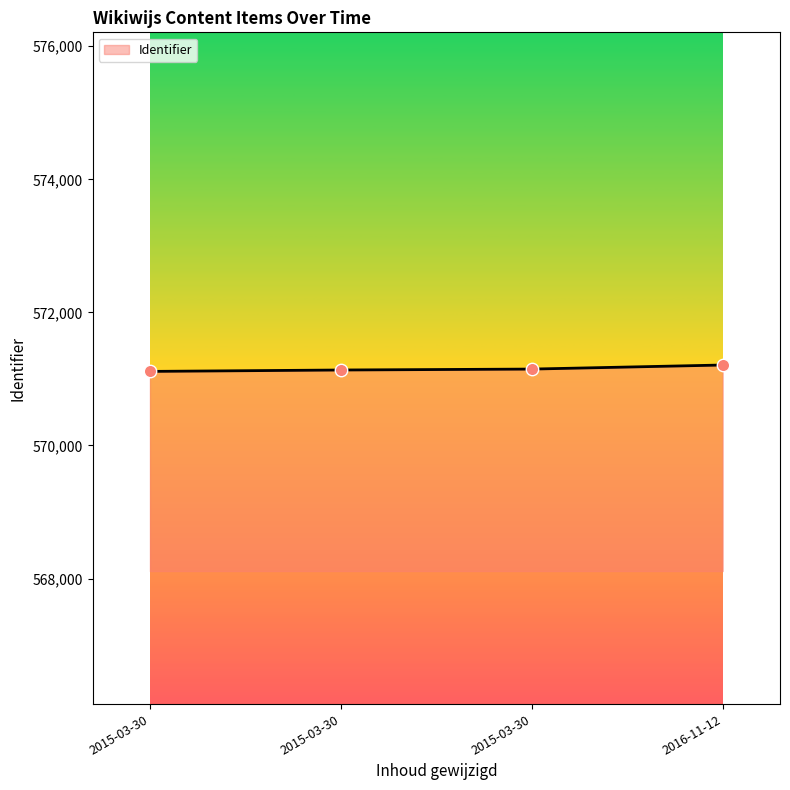

What is the ratio of the value at 2015-03-30 to the value at 2015-03-30?

1.0